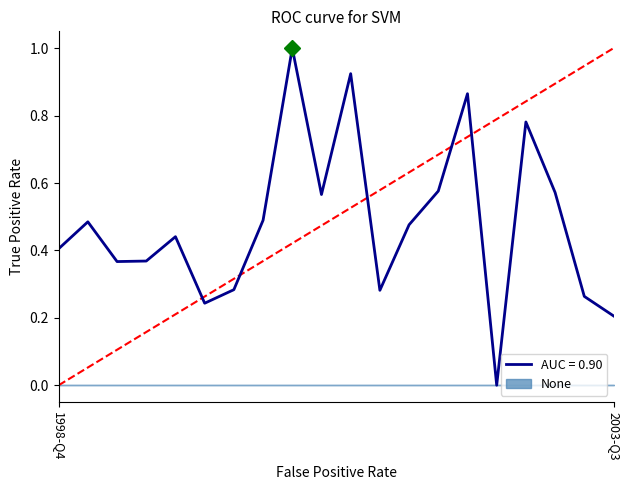

How many interior local peaks (higher than both neighbors) does the data have?

6